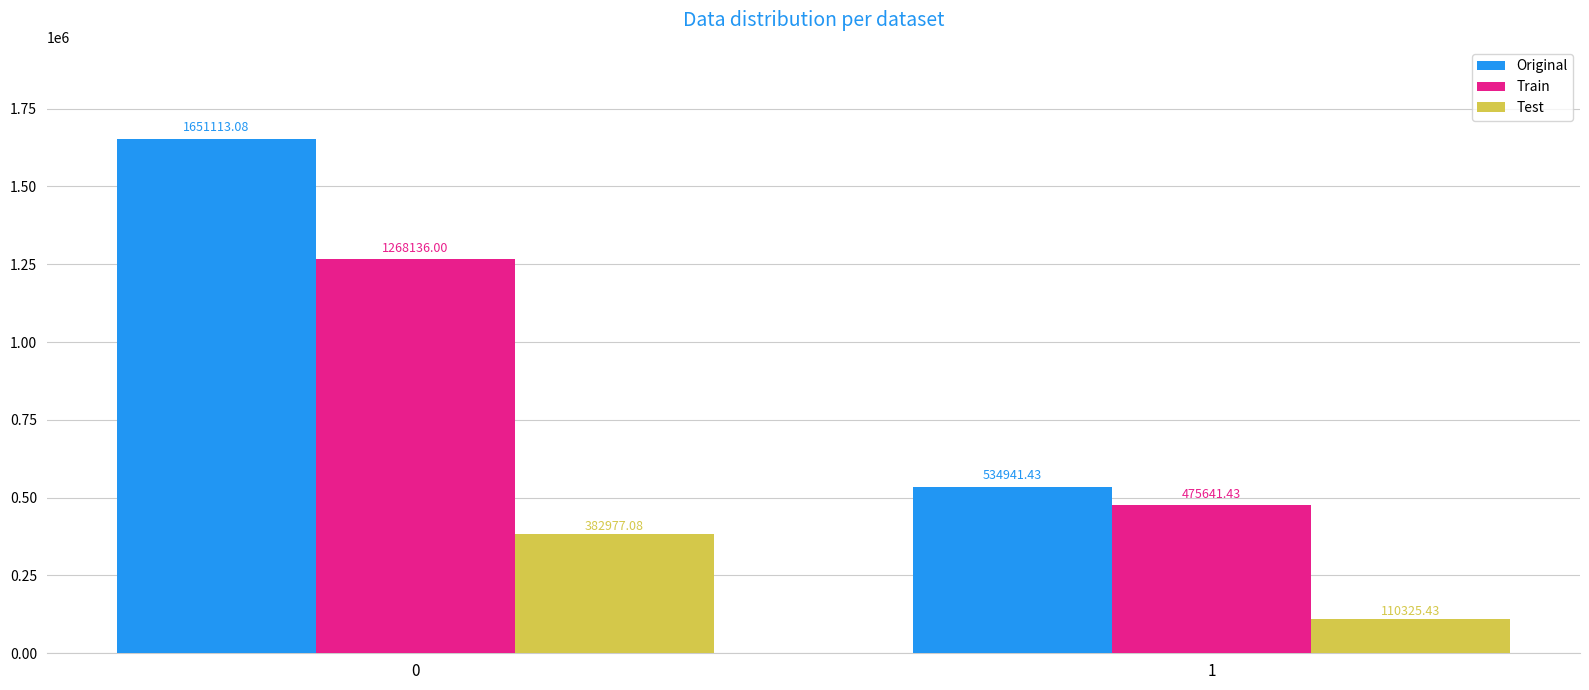

List the series in order of their peak value, lowest first.

Test, Train, Original